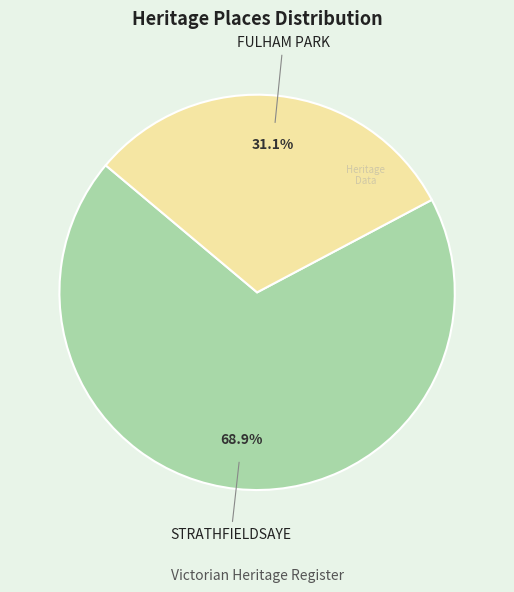

To the nearest percent, what percentage of the pie is STRATHFIELDSAYE?

69%